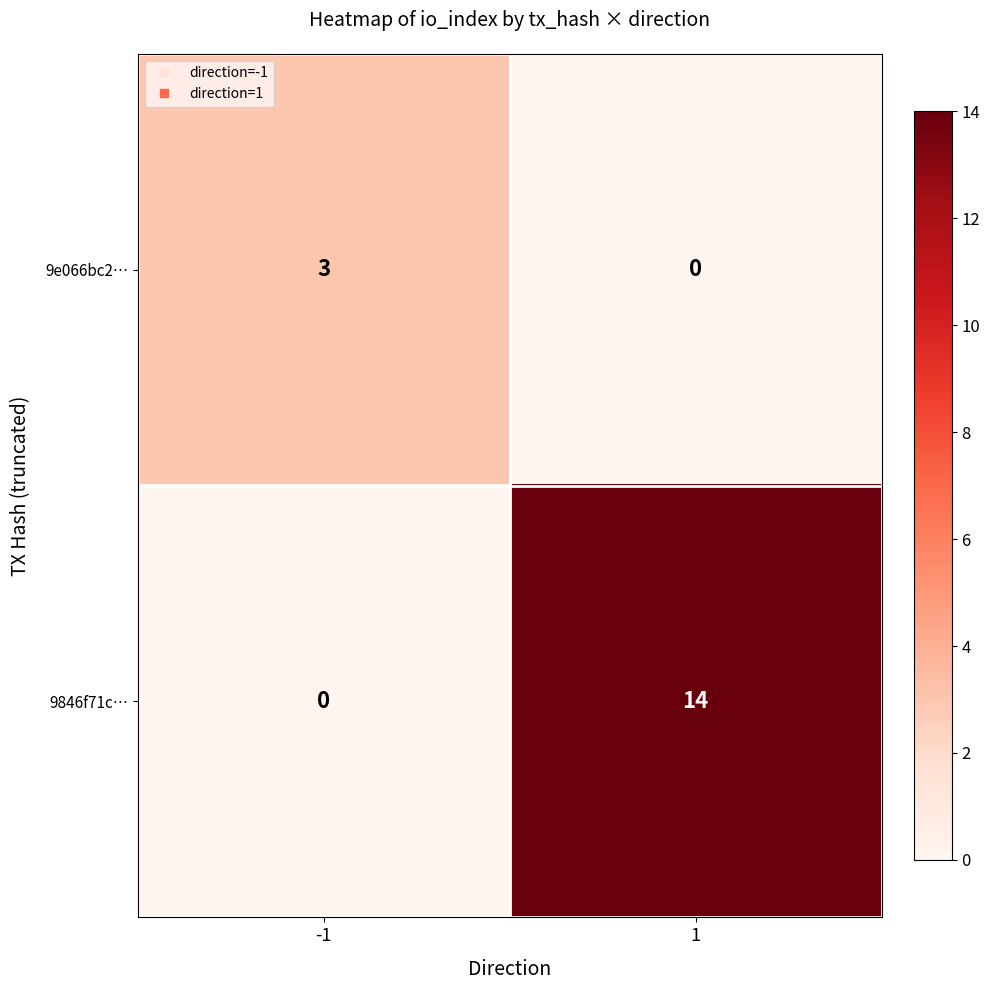

At how many categories does at least one series exceed 8?

1